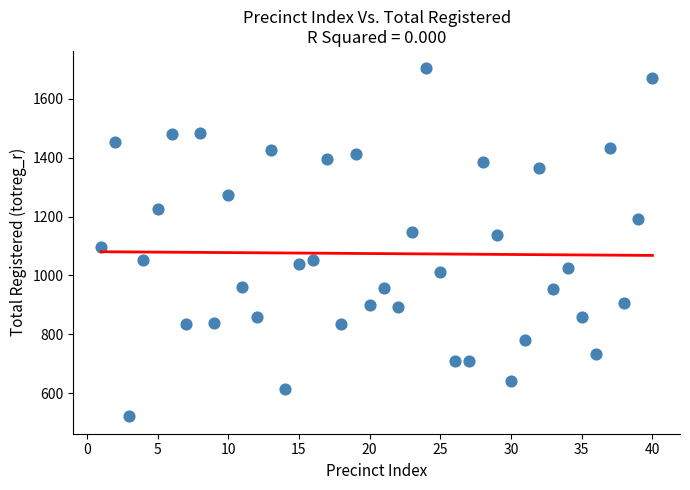

What is the range of X values (max minus min)?

39